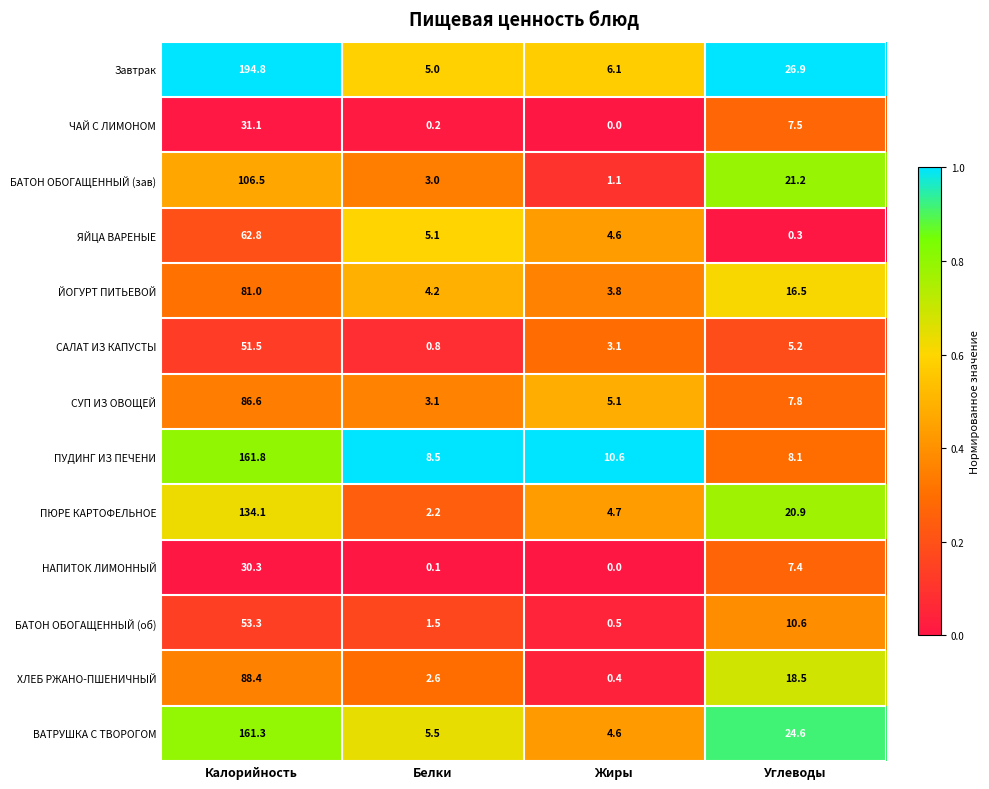

Is it true that ПУДИНГ ИЗ ПЕЧЕНИ equals 4.5 at Жиры?

False